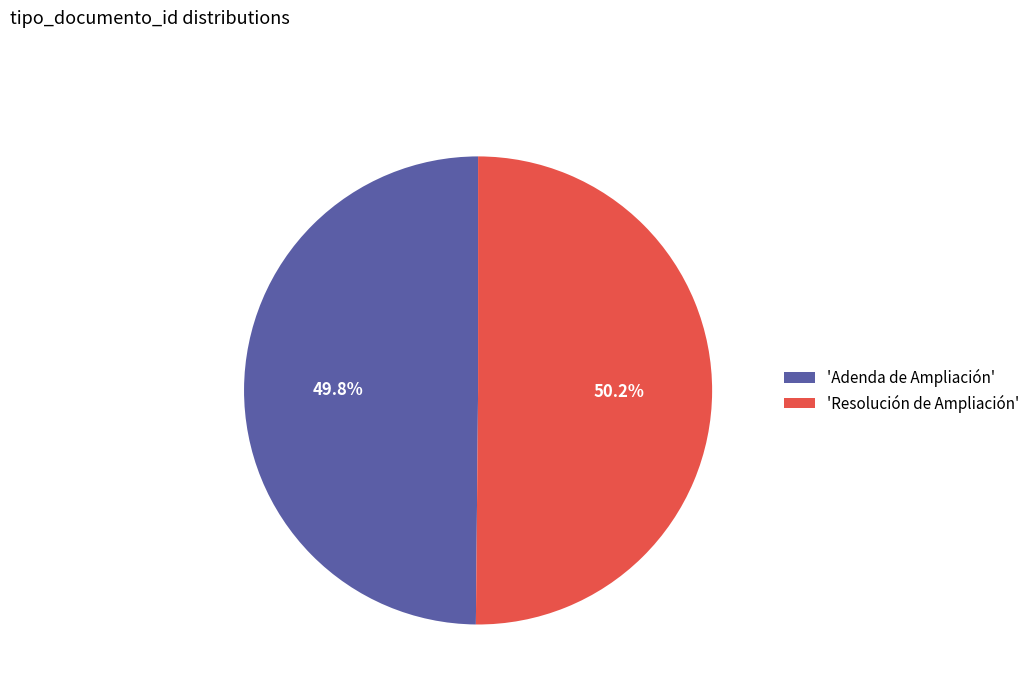

Does any single category account for the majority?

Yes